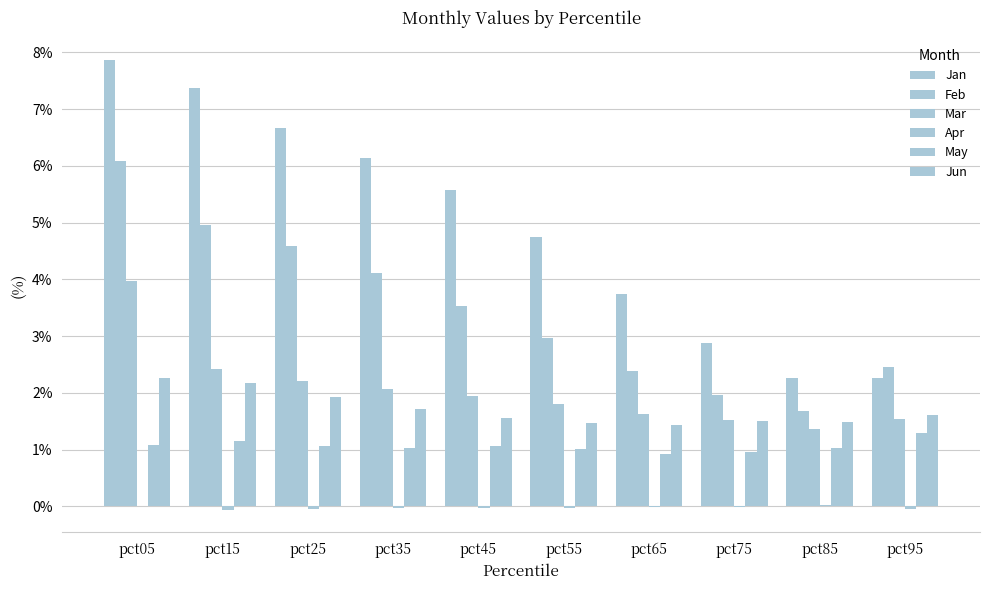

How many series are shown in this chart?

6